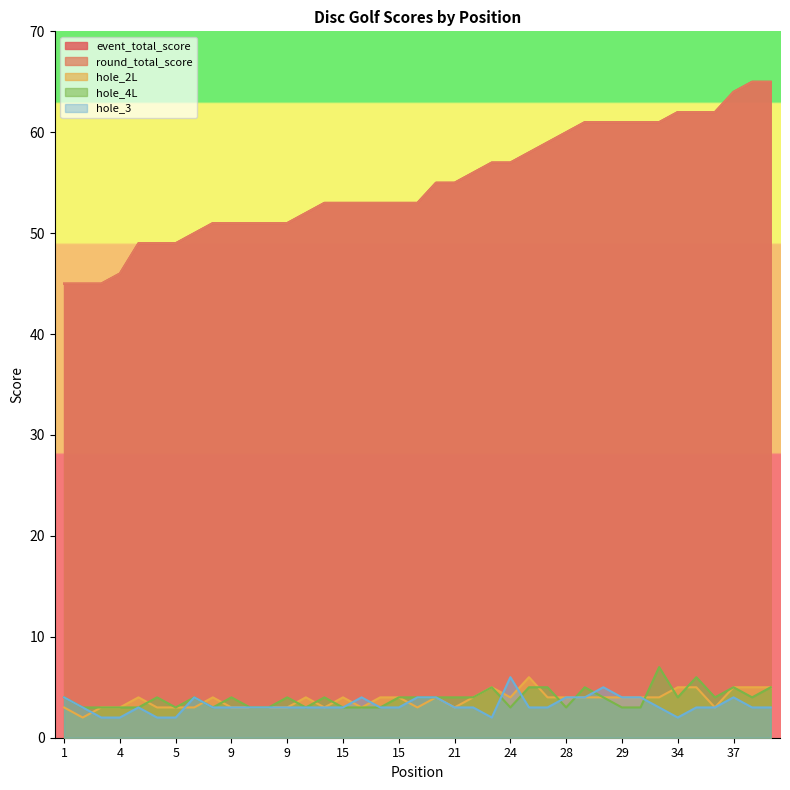

How many data points in hole_4L are above 4?

8